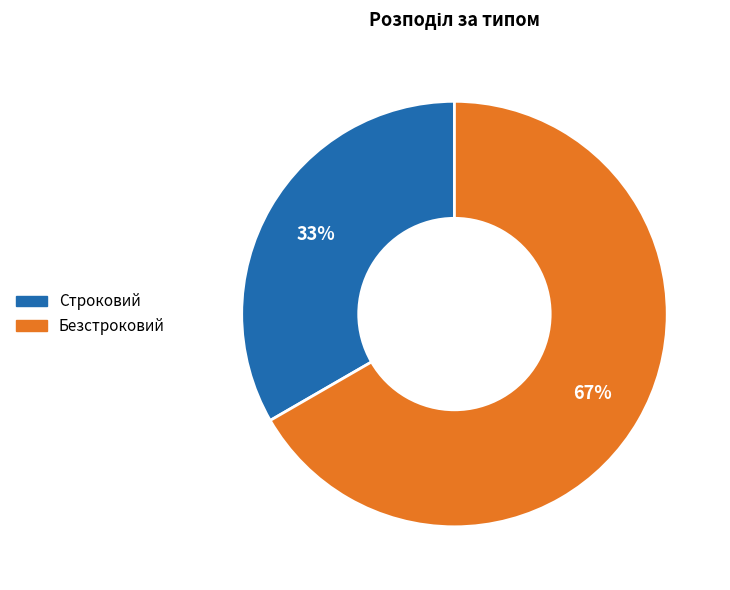

What is the ratio of the value at Безстроковий to the value at Строковий?

2.0